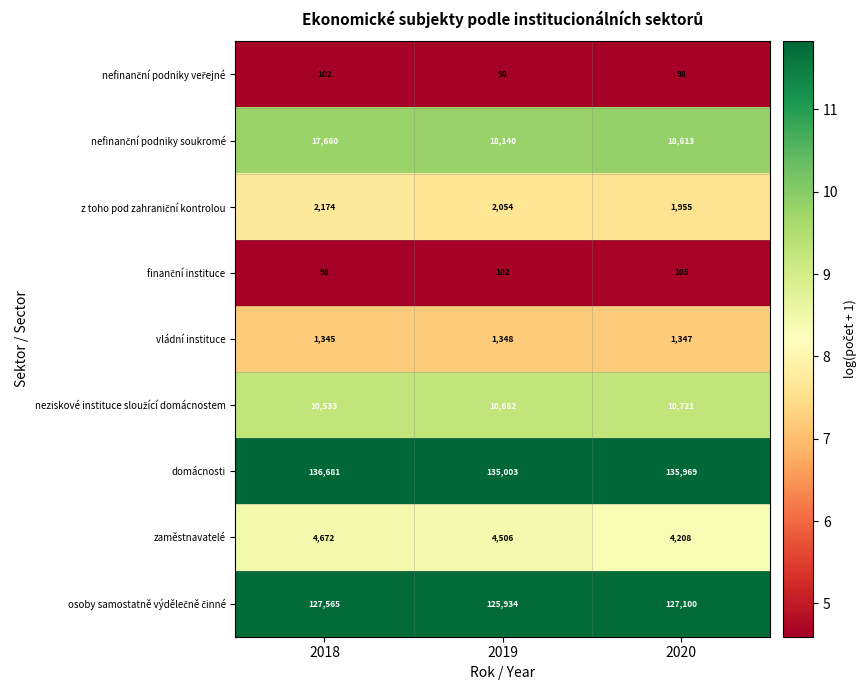

What is the total value across all series at 2020?

300116